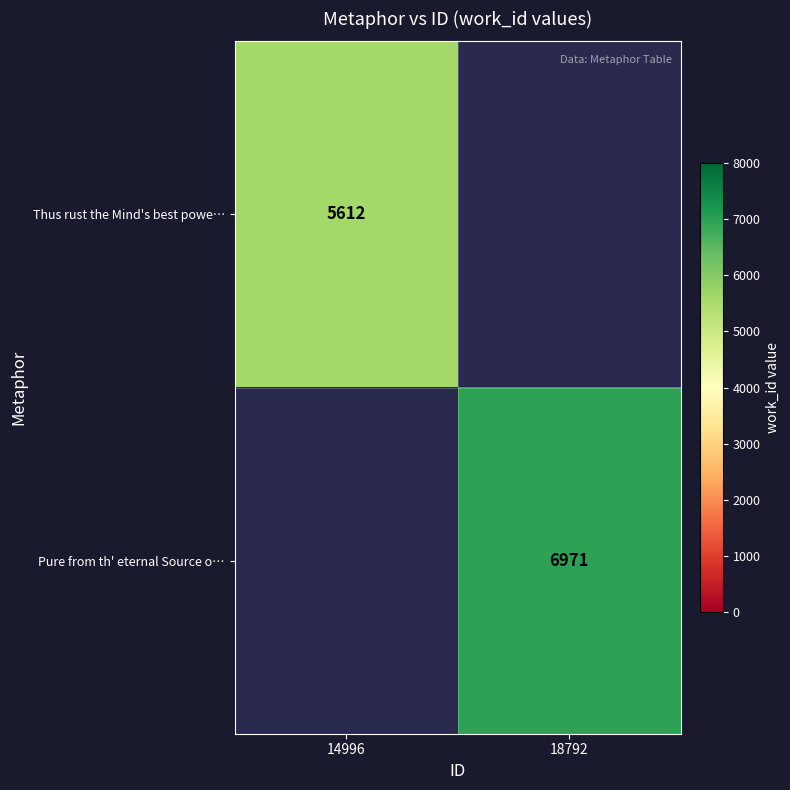

Is the value of Pure from th' eternal Source o… at 18792 greater than the value of Thus rust the Mind's best powe… at 14996?

Yes